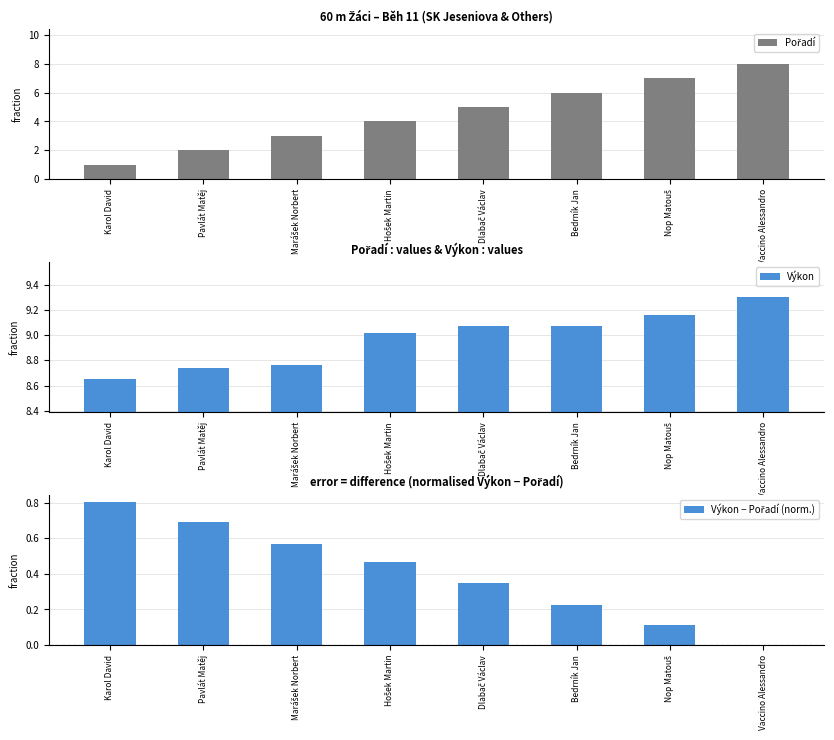

Between Pavlát Matěj and Bedrník Jan, which series saw the biggest shift?

Pořadí